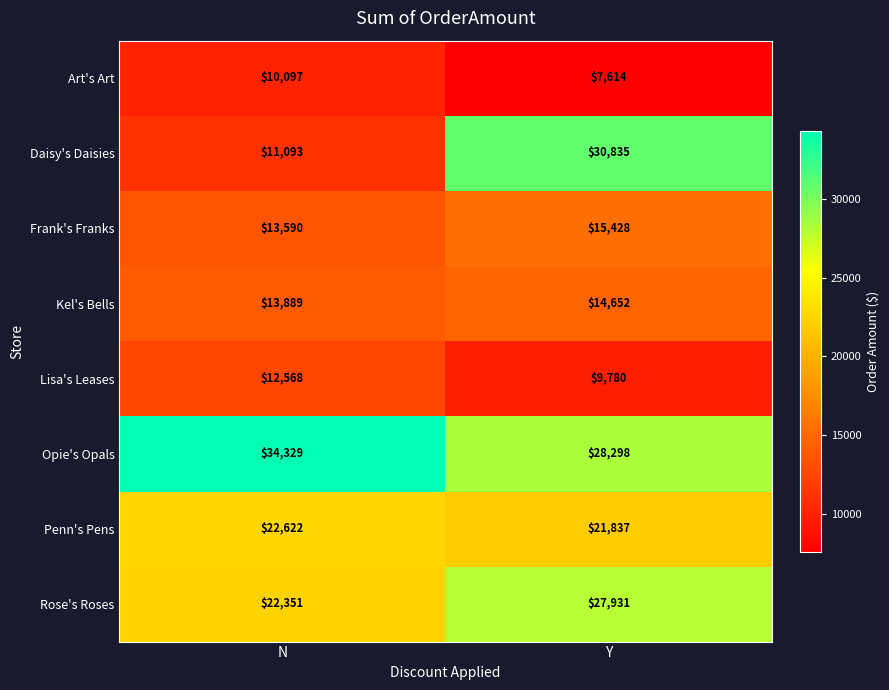

Count the number of data series in this chart.

8